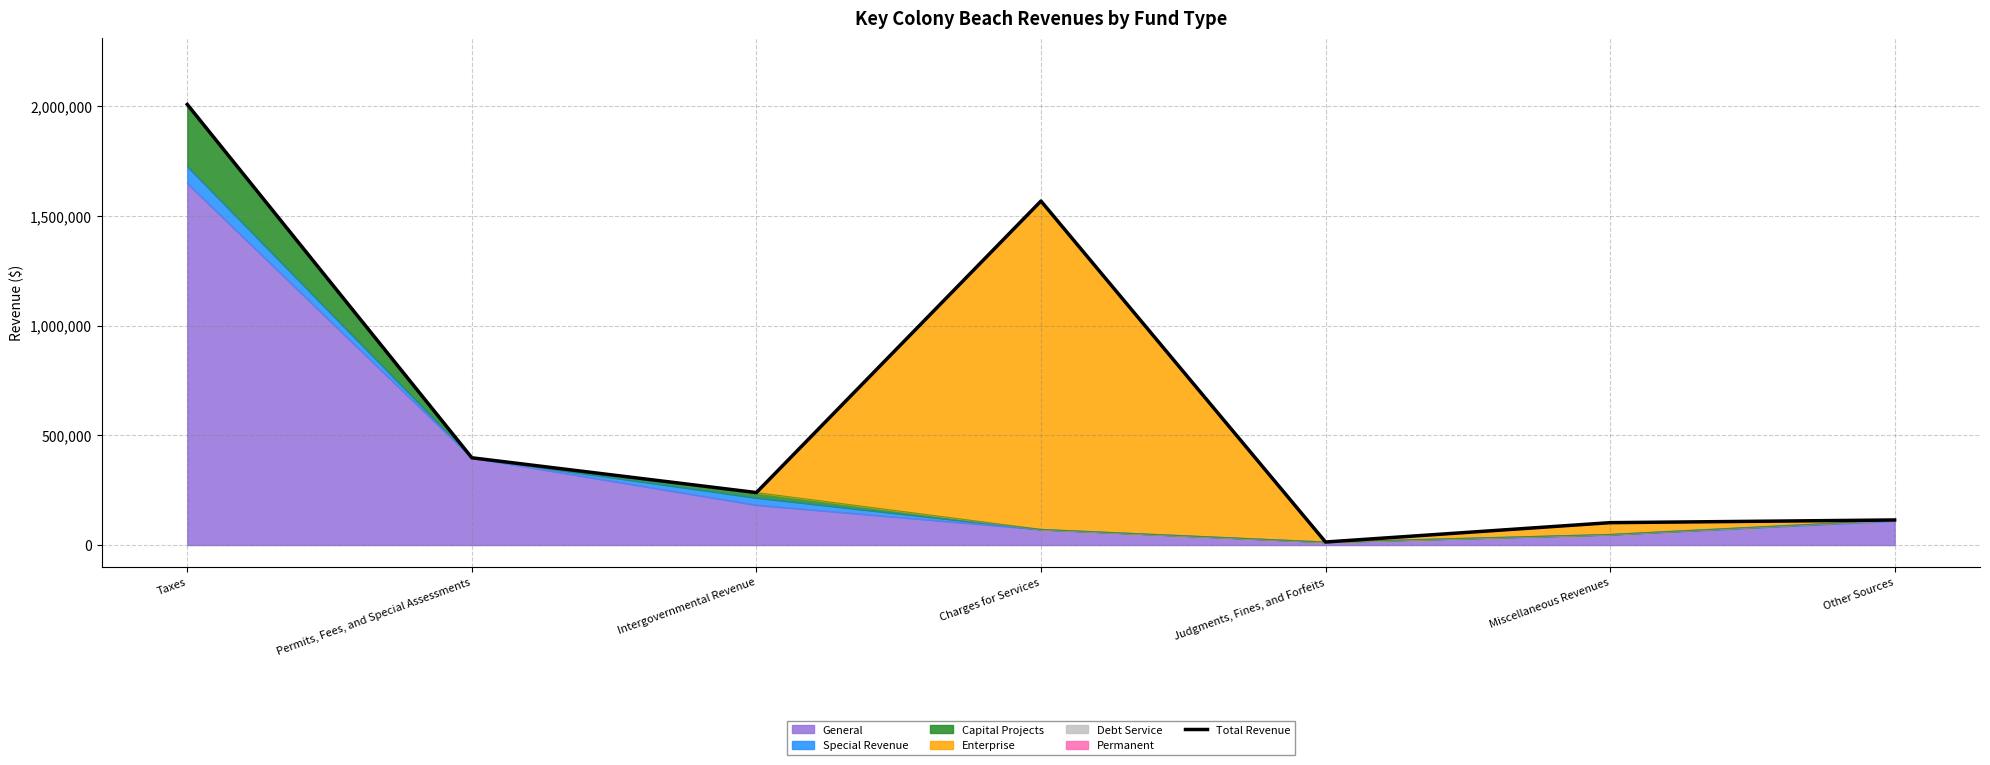

What is the label of the 5th point from the left?

Judgments, Fines, and Forfeits